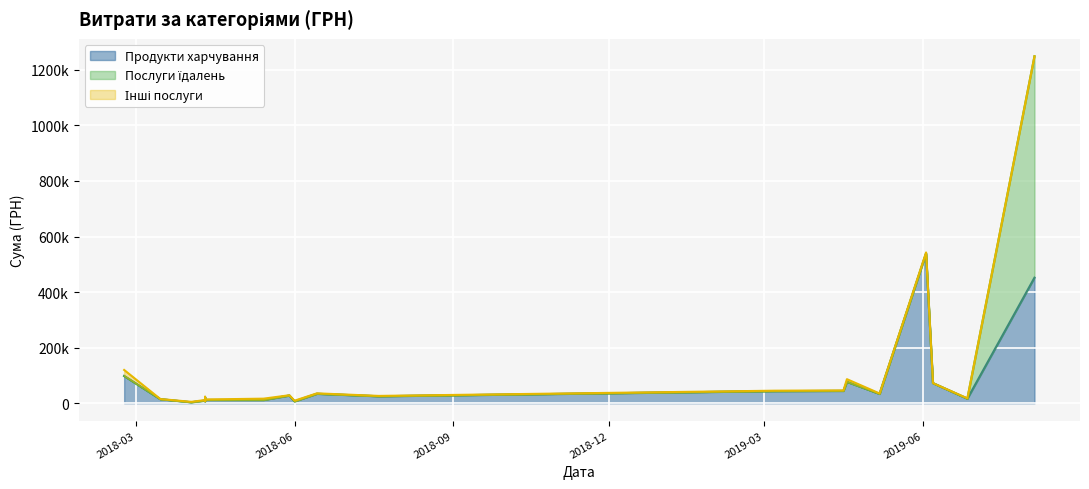

How many categories are shown in the chart?

20